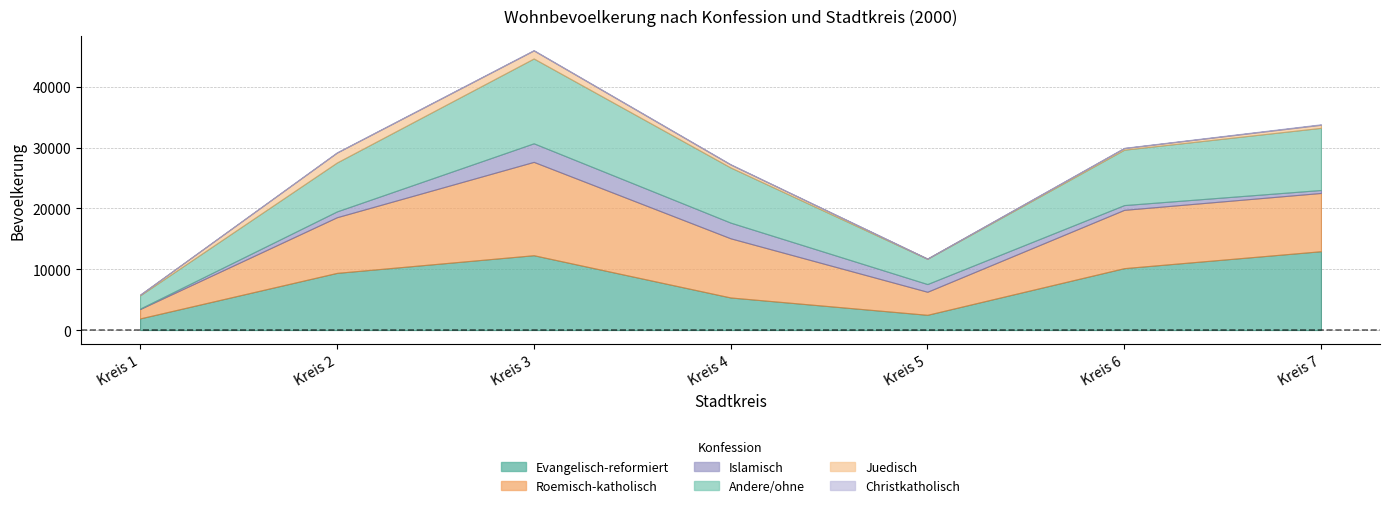

In Roemisch-katholisch, how many points are higher than both neighbors (excluding endpoints)?

2